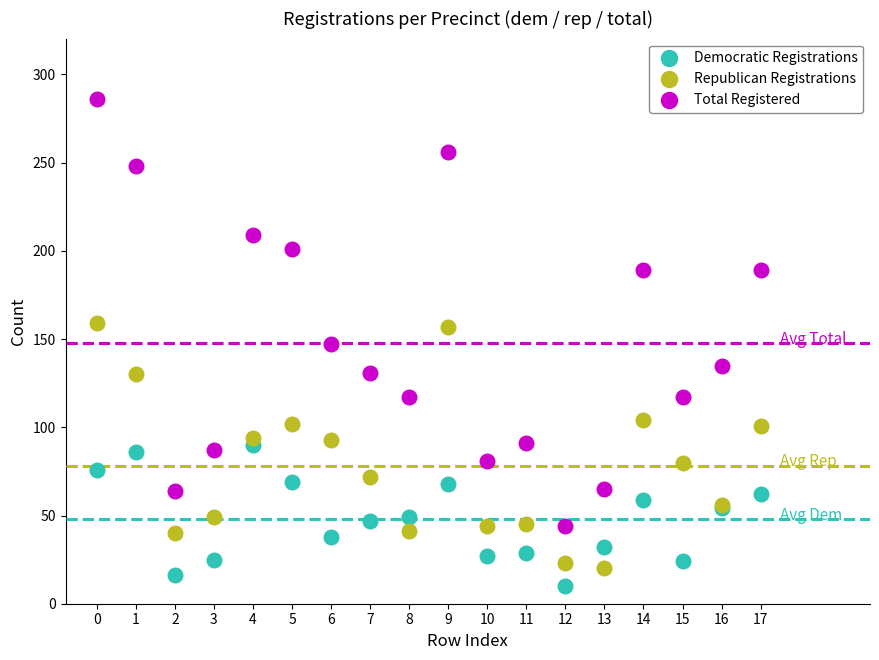

Which series contains the highest Y value?

Total Registered